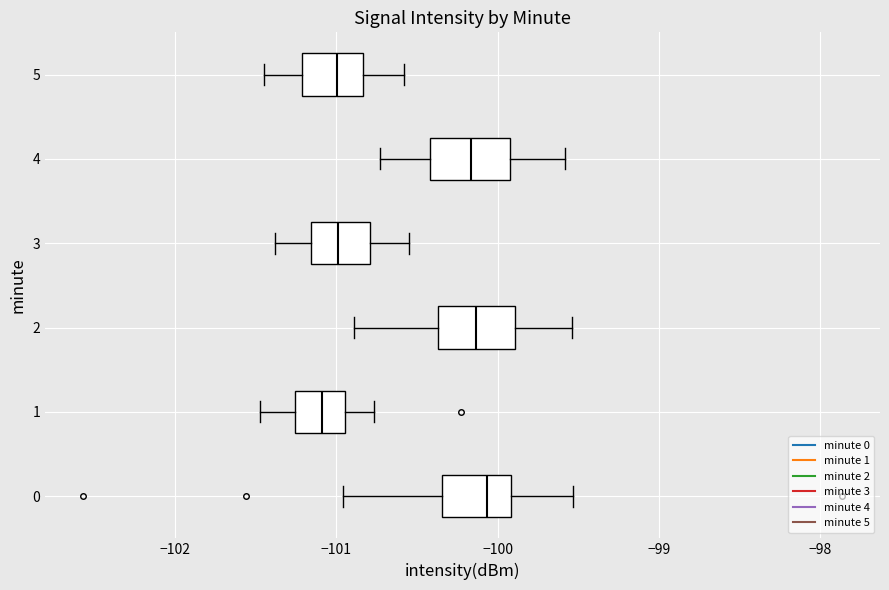

Reading bottom to top, transcribe this box plot: for each box, give where its median line is, the range the box spans, and where its two whiskers end, as read against the x-axis. The values are not printed on the chart, so give them approximately, as read against the axis.

0: median -100.1, box -100.3 to -99.9, whiskers -101.0 to -99.5
1: median -101.1, box -101.3 to -100.9, whiskers -101.5 to -100.8
2: median -100.1, box -100.4 to -99.9, whiskers -100.9 to -99.5
3: median -101.0, box -101.2 to -100.8, whiskers -101.4 to -100.5
4: median -100.2, box -100.4 to -99.9, whiskers -100.7 to -99.6
5: median -101.0, box -101.2 to -100.8, whiskers -101.4 to -100.6